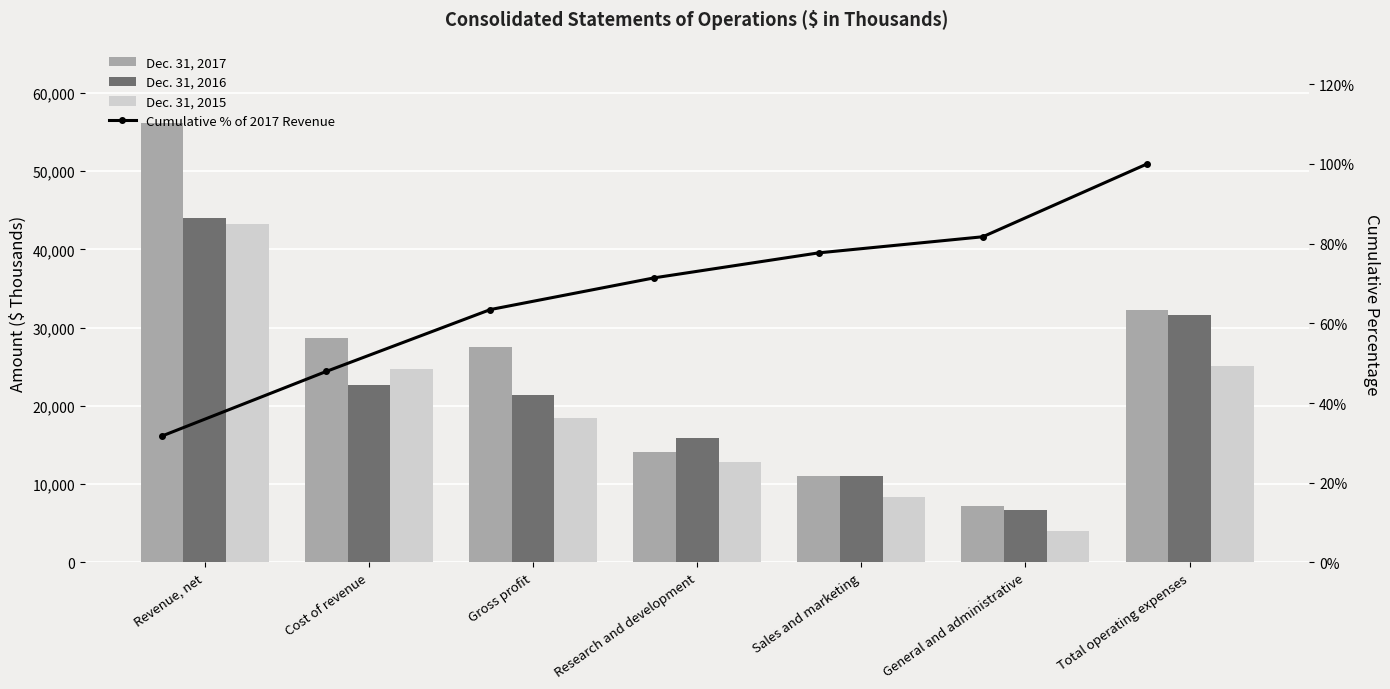

What is the sum of the Dec. 31, 2015 values at Total operating expenses and Revenue, net?

68377.0